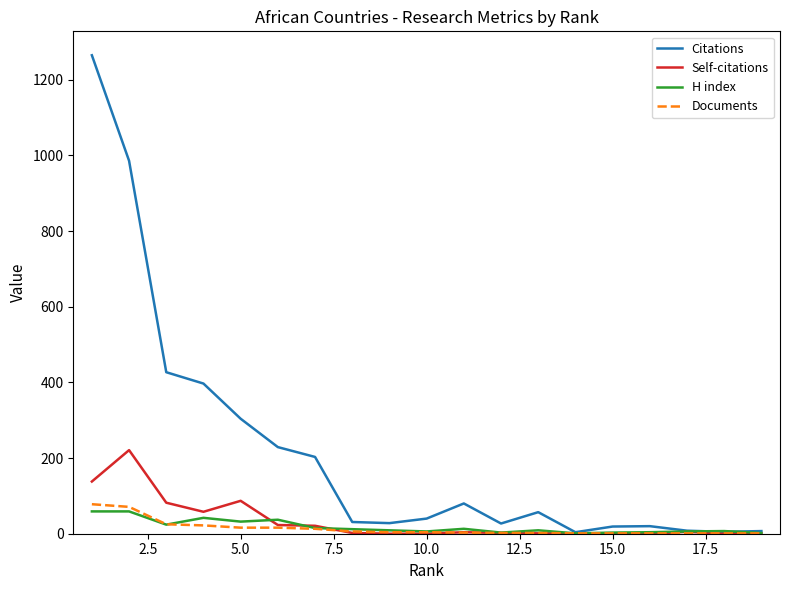

Which series has the largest total across all categories?

Citations